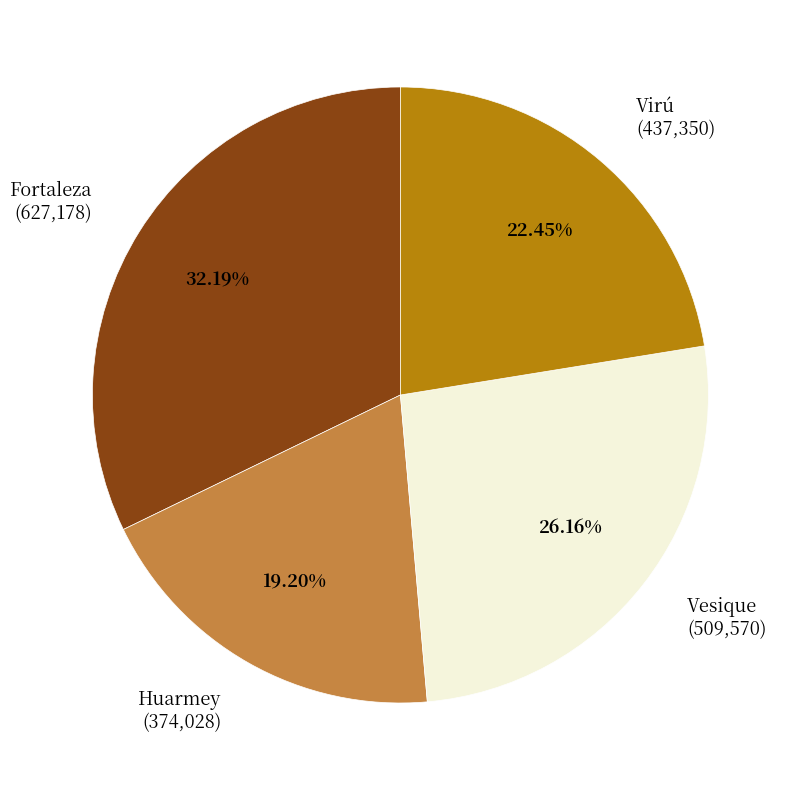

Between Huarmey and Fortaleza, which is larger?

Fortaleza